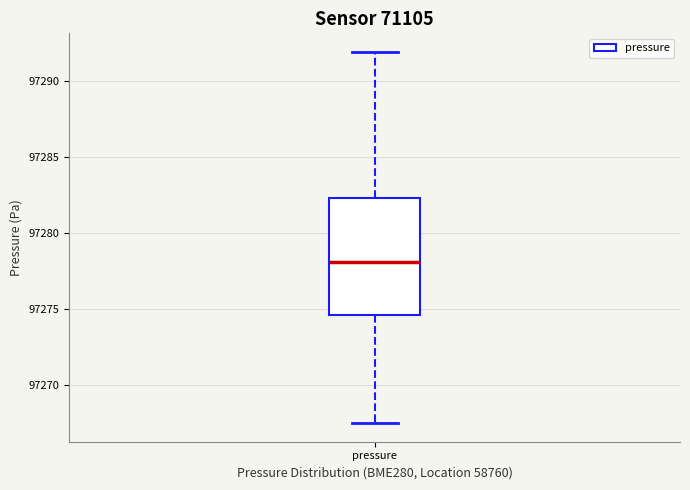

Where does the median line of the box for pressure sit on the y-axis? The values are not printed on the chart, so give them approximately, as read against the axis.

97278.0